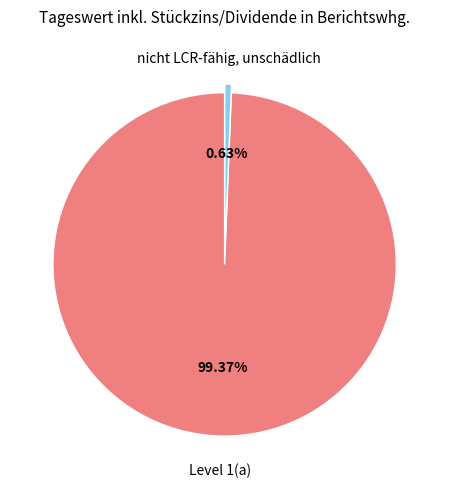

Which category has the smallest portion of the pie?

nicht LCR-fähig, unschädlich